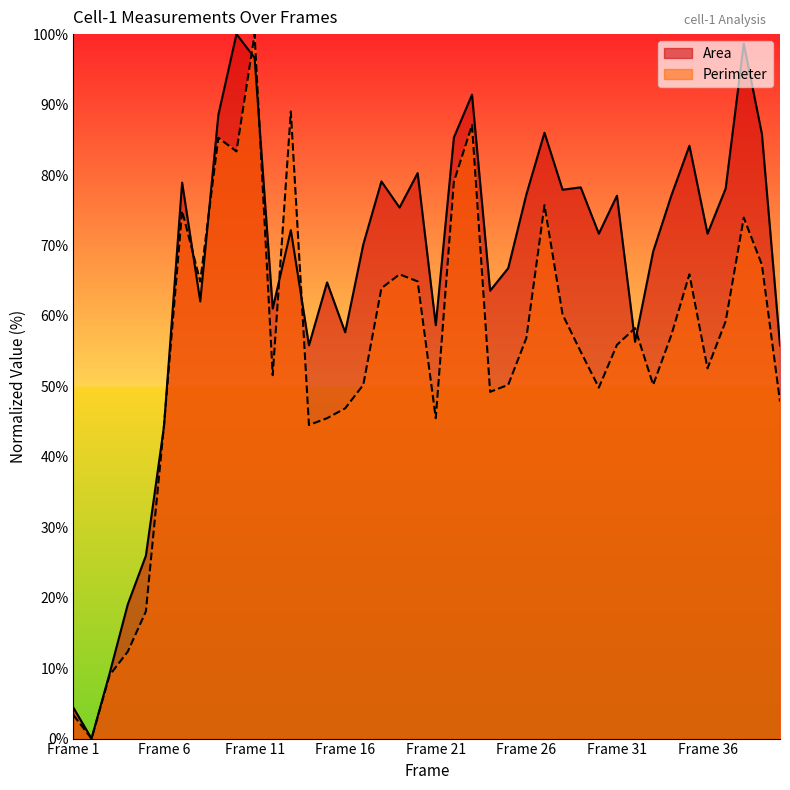

What is the difference between the Perimeter values at Frame 37 and Frame 15?

13.8